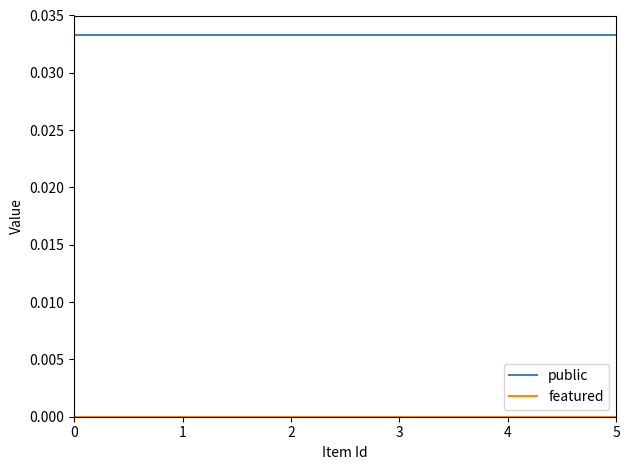

Which series has the largest total across all categories?

public